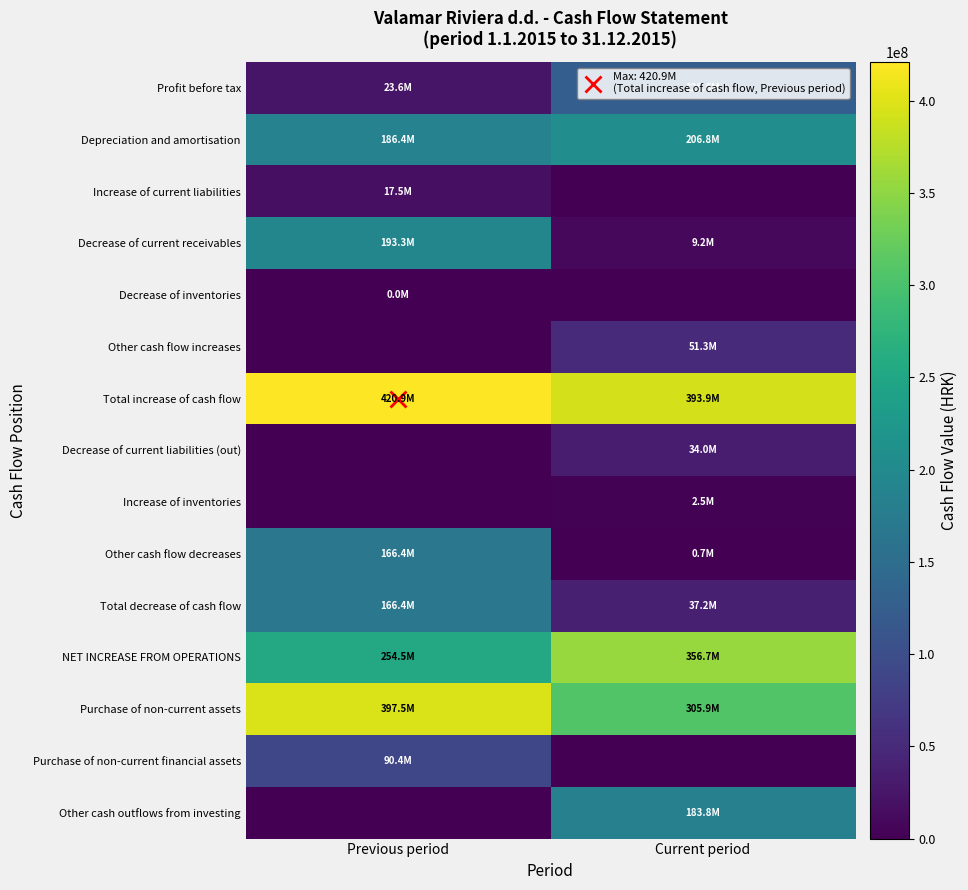

Reading left to right, extract all data points from this chart.

Profit before tax: Previous period=23645152	Current period=126573724
Depreciation and amortisation: Previous period=186440866	Current period=206773719
Increase of current liabilities: Previous period=17480076	Current period=0
Decrease of current receivables: Previous period=193269047	Current period=9160098
Decrease of inventories: Previous period=45029	Current period=0
Other cash flow increases: Previous period=0	Current period=51347122
Total increase of cash flow: Previous period=420880170	Current period=393854663
Decrease of current liabilities (out): Previous period=0	Current period=34003715
Increase of inventories: Previous period=0	Current period=2480523
Other cash flow decreases: Previous period=166426616	Current period=684319
Total decrease of cash flow: Previous period=166426616	Current period=37168557
NET INCREASE FROM OPERATIONS: Previous period=254453554	Current period=356686106
Purchase of non-current assets: Previous period=397535140	Current period=305918626
Purchase of non-current financial assets: Previous period=90422177	Current period=0
Other cash outflows from investing: Previous period=0	Current period=183833489